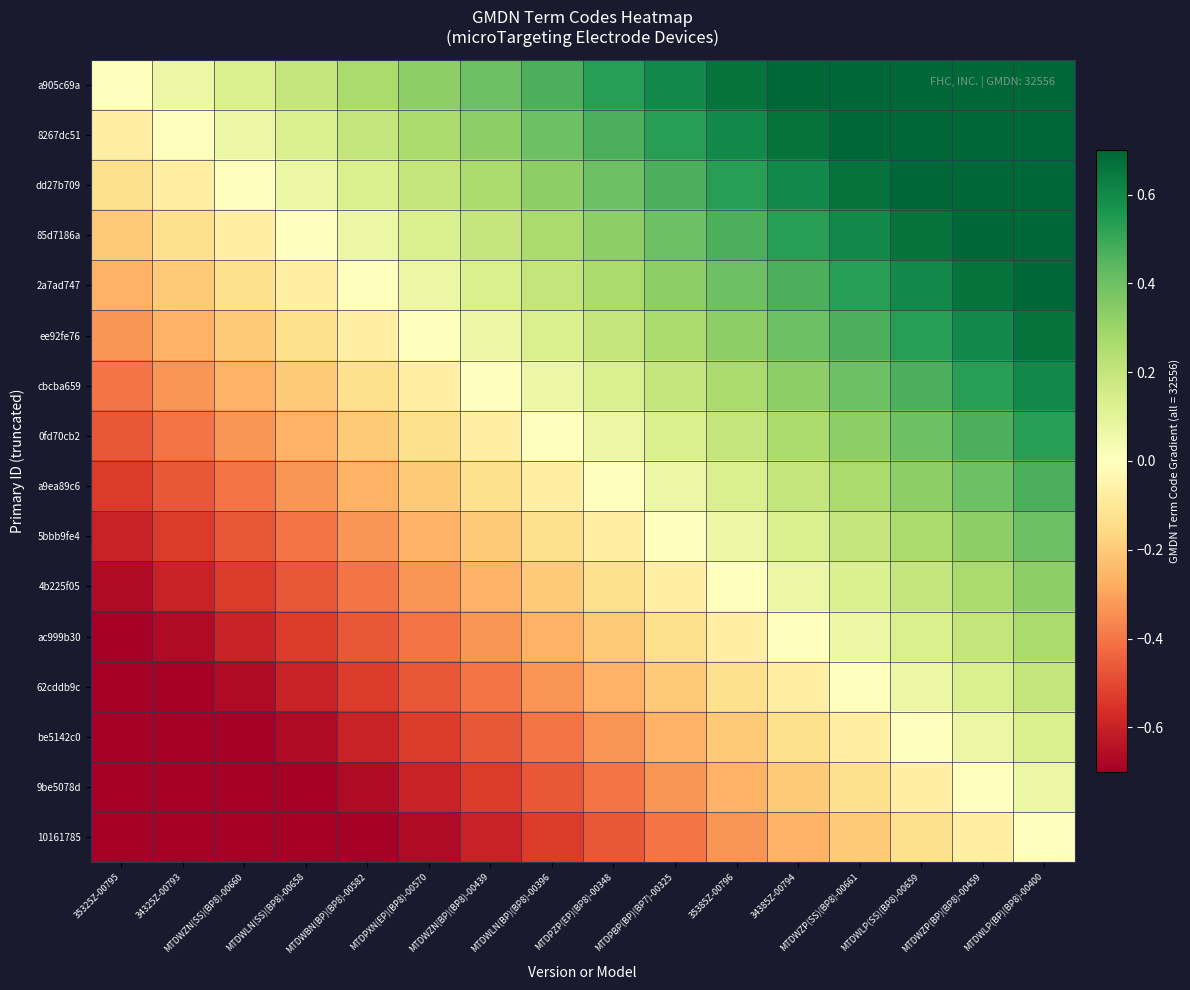

At how many categories does at least one series exceed 0?

15